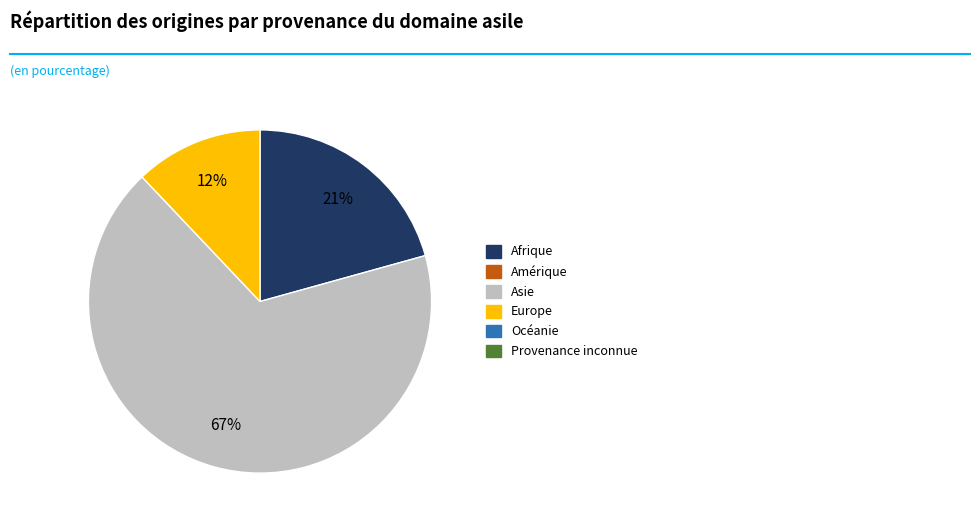

To the nearest percent, what is the difference between the largest and smallest slice percentages?

55%